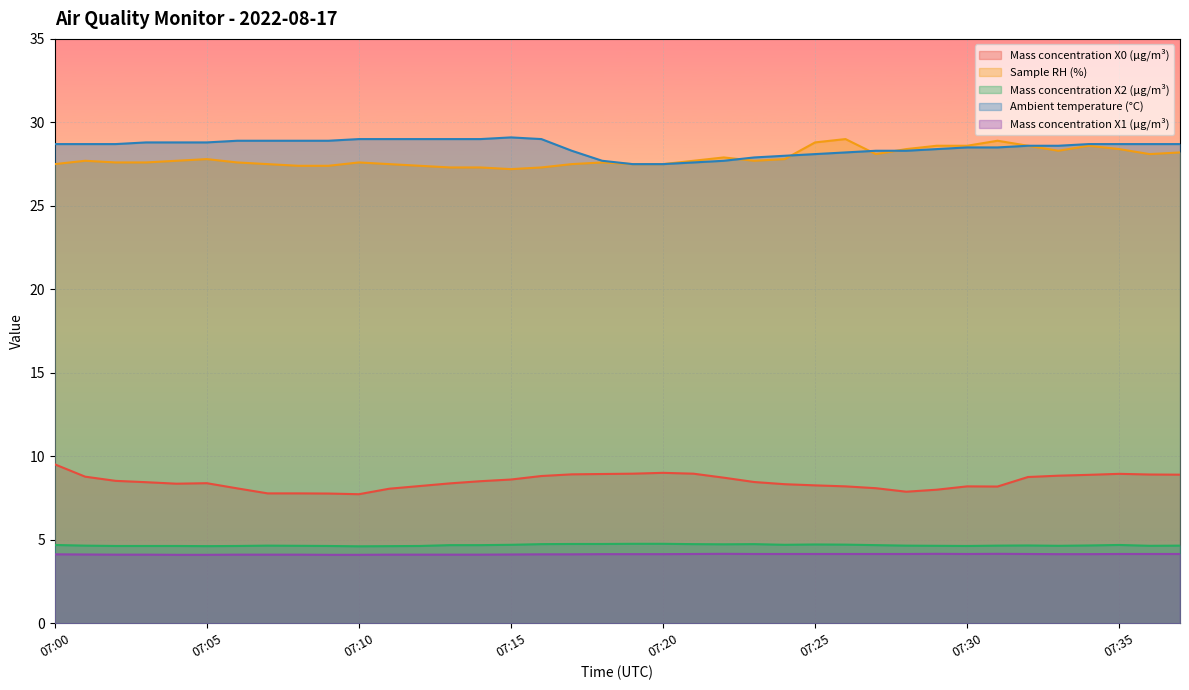

Which series has the largest range (max minus min)?

Sample RH (%)